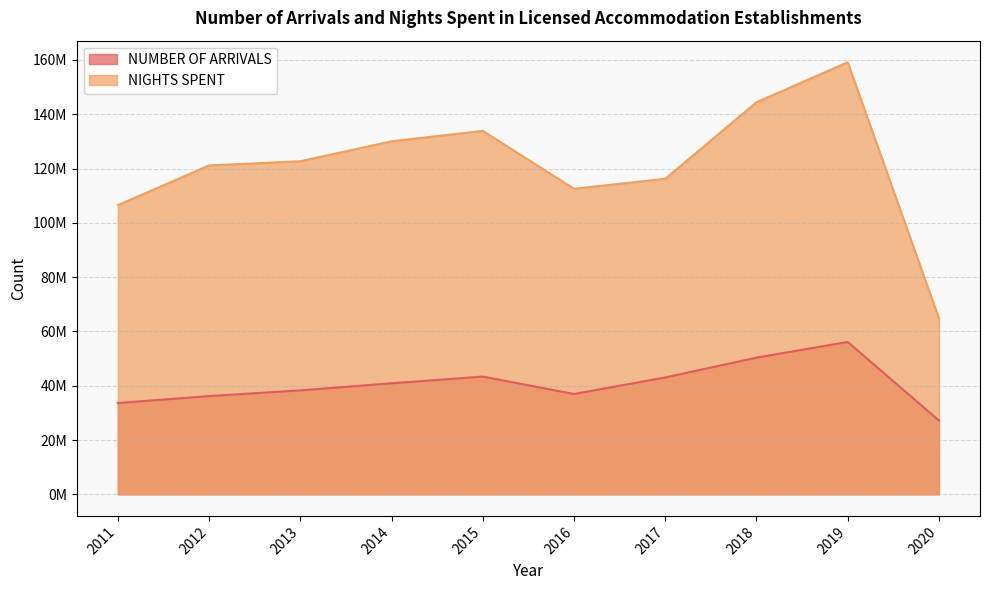

What is the difference between the highest and lowest values at 2018?

94070449